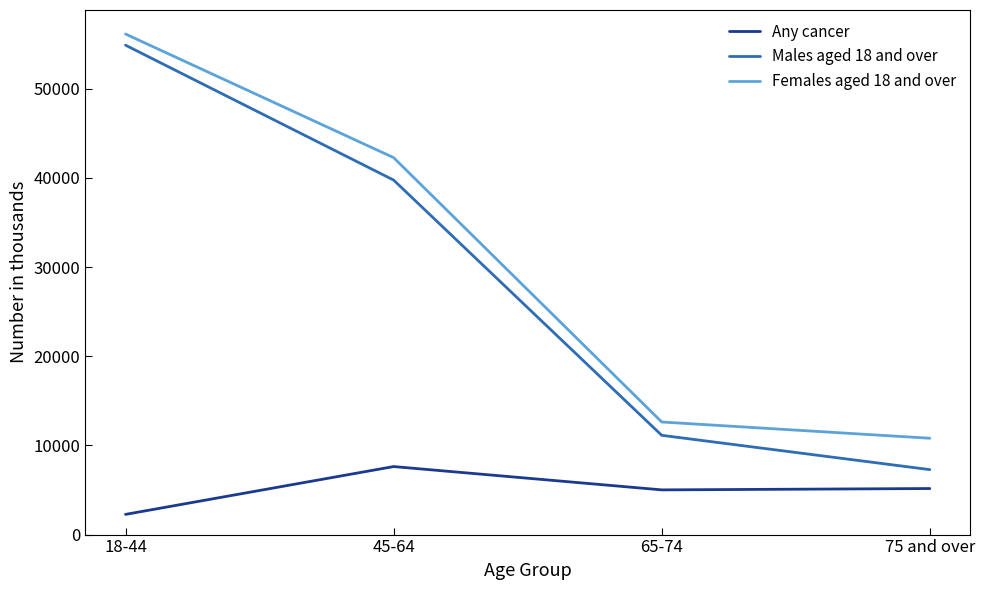

Where is Males aged 18 and over nearest to the value 31088?

45-64